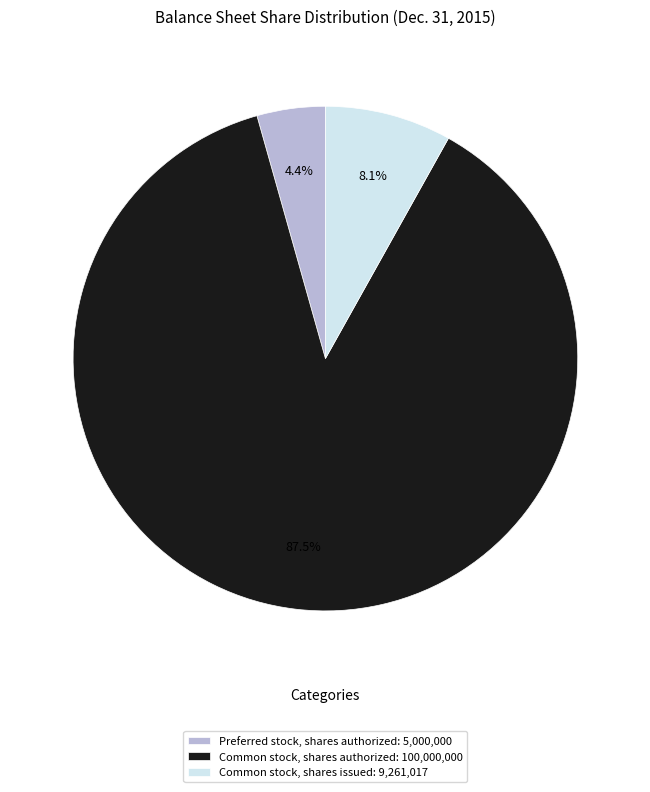

Which has a higher value, Preferred stock, shares authorized or Common stock, shares authorized?

Common stock, shares authorized